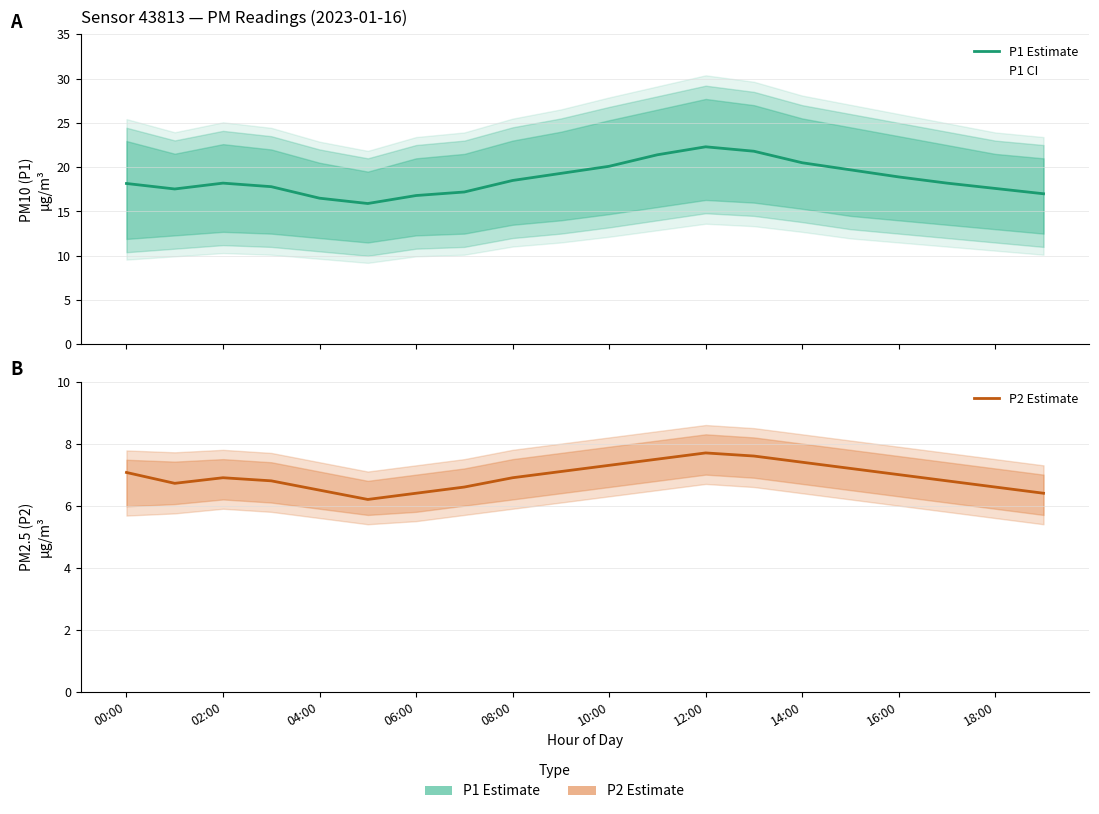

What is the label of the 6th point from the right?

14:00